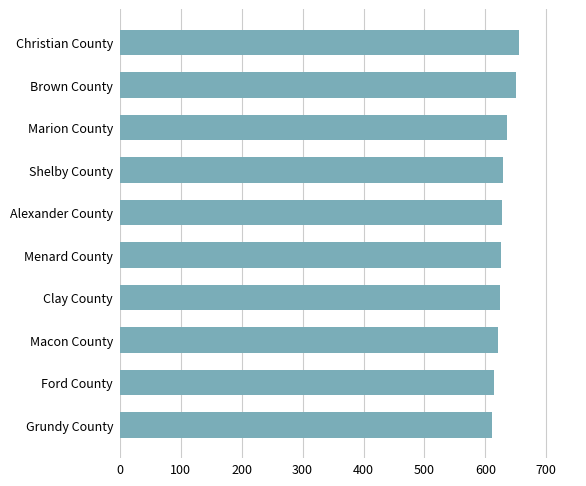

What is the ratio of the value at Shelby County to the value at Ford County?

1.0